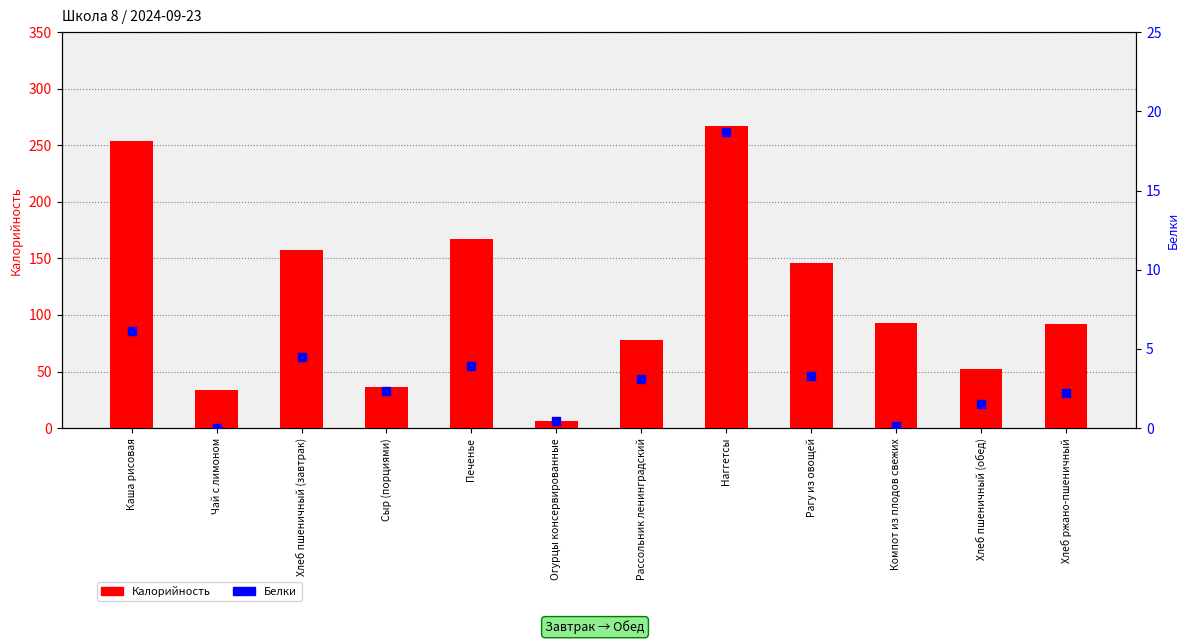

Which series contains the lowest Y value?

Белки